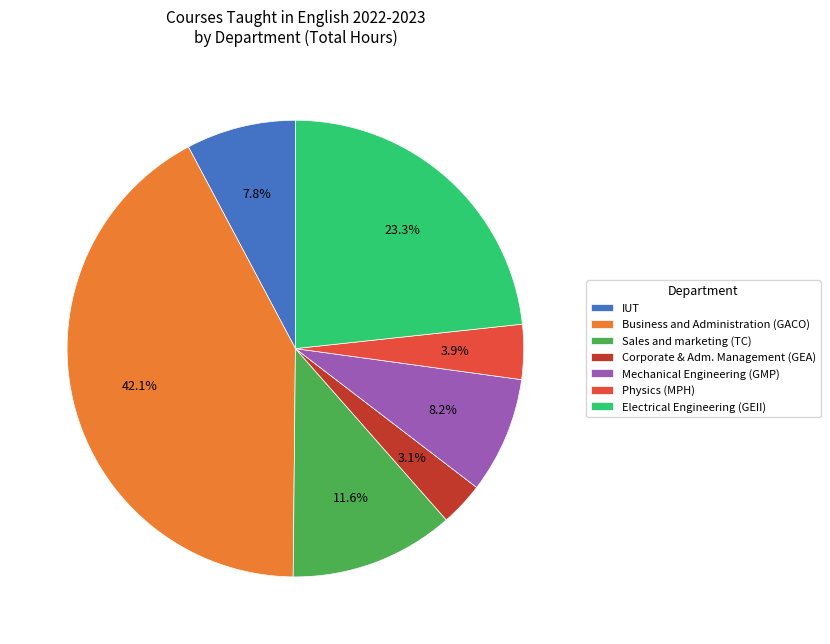

Approximately how many times larger is the value at Physics (MPH) compared to IUT?

0.5